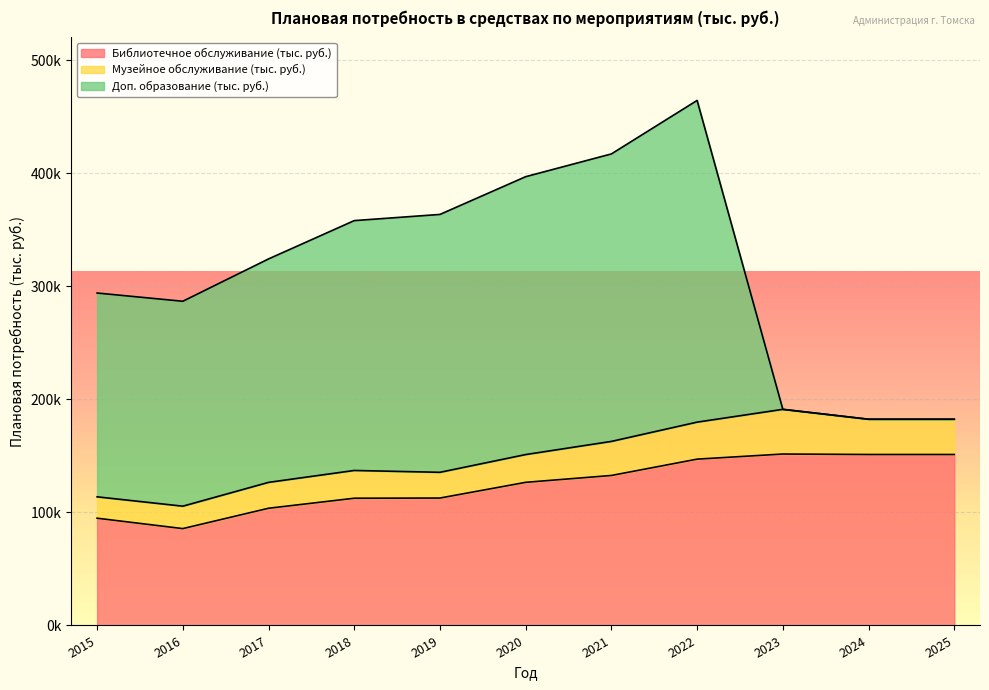

At which label is Библиотечное обслуживание (тыс. руб.) closest to 118710?

2019